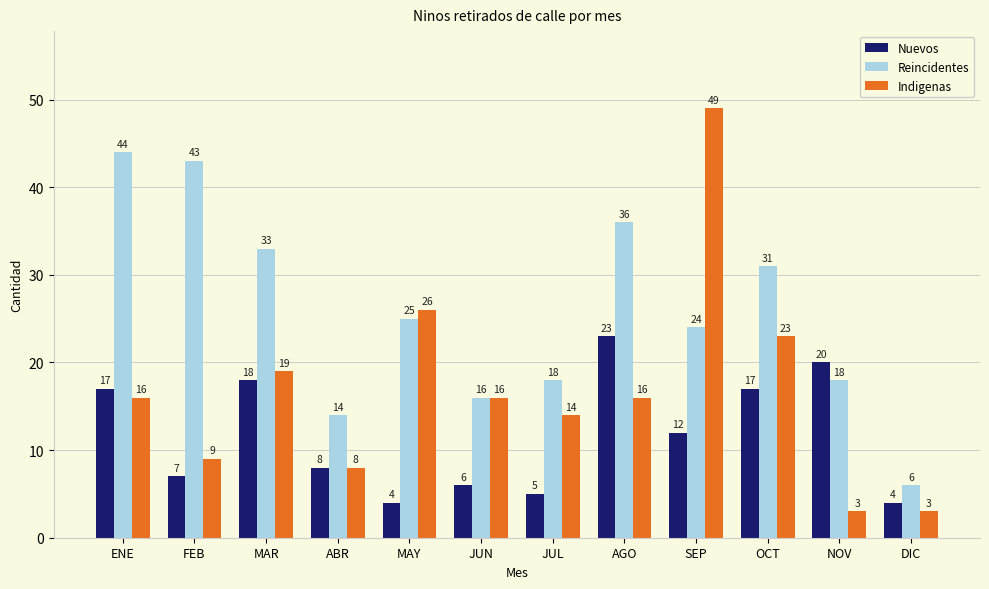

Reading left to right, what are all the values shown in this chart?

Nuevos: ENE=17	FEB=7	MAR=18	ABR=8	MAY=4	JUN=6	JUL=5	AGO=23	SEP=12	OCT=17	NOV=20	DIC=4
Reincidentes: ENE=44	FEB=43	MAR=33	ABR=14	MAY=25	JUN=16	JUL=18	AGO=36	SEP=24	OCT=31	NOV=18	DIC=6
Indigenas: ENE=16	FEB=9	MAR=19	ABR=8	MAY=26	JUN=16	JUL=14	AGO=16	SEP=49	OCT=23	NOV=3	DIC=3